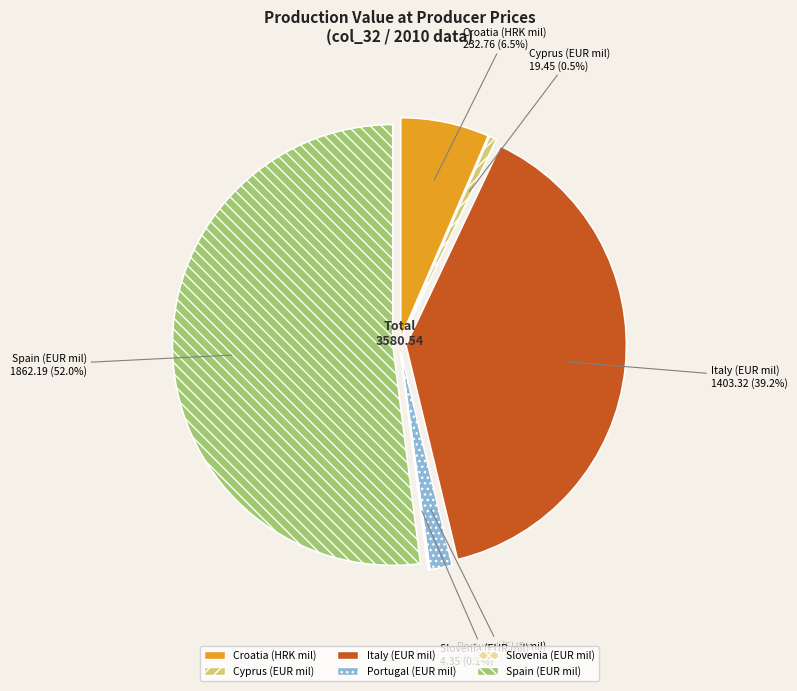

Is Spain (EUR mil) the majority of the pie?

Yes